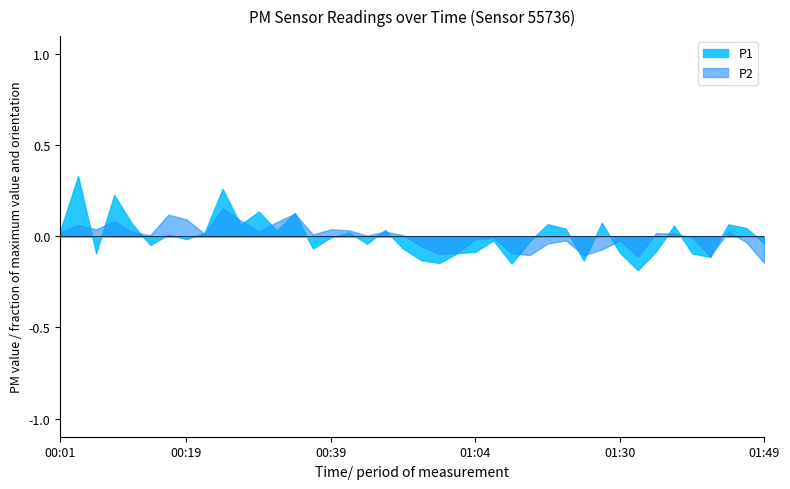

How many lines are shown in the chart?

2